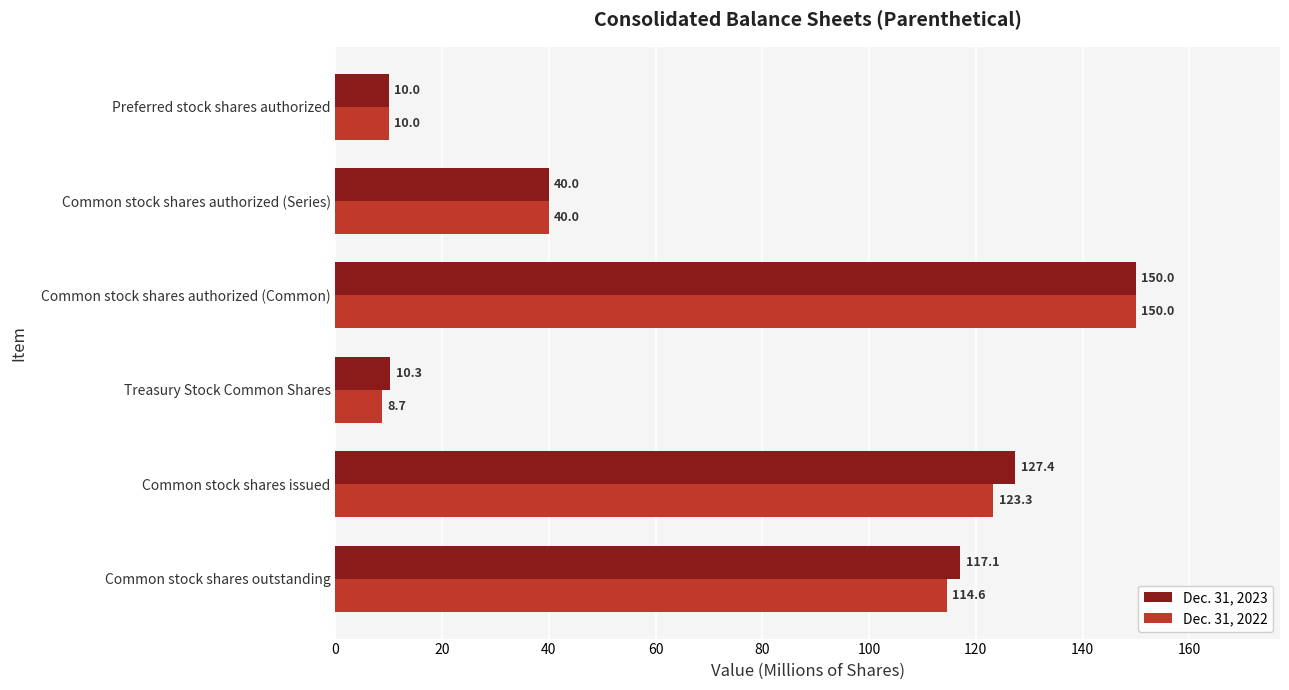

At which category is the sum across all series the highest?

Common stock shares authorized (Common)